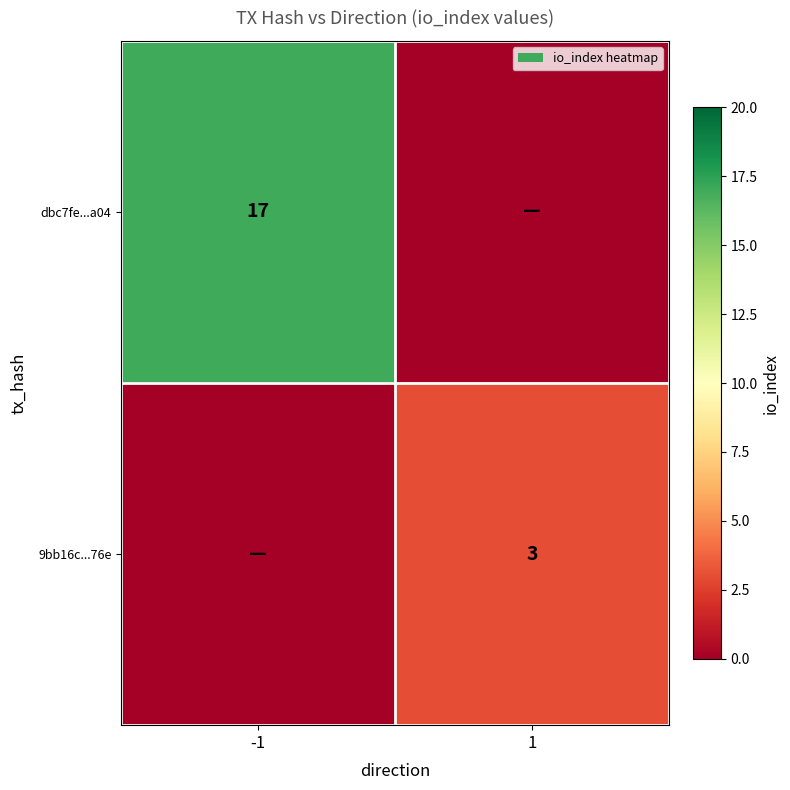

The value of dbc7fe...a04 at -1 is 10. True or false?

False